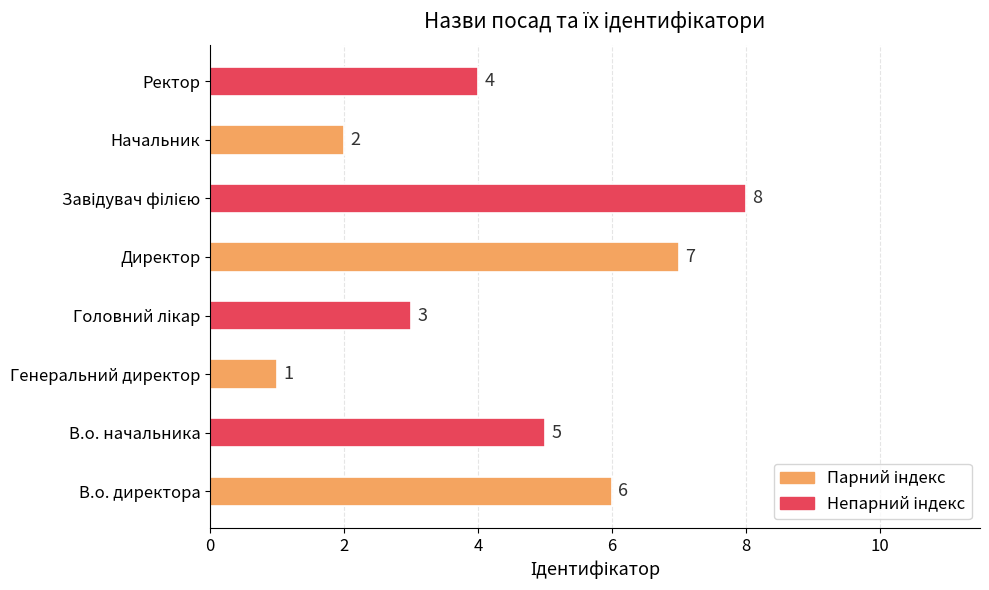

Which category has the lowest value across all series?

Генеральний директор